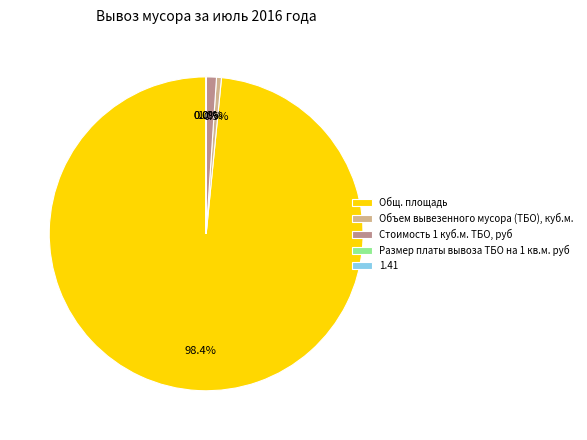

Combined, what portion of the pie is Стоимость 1 куб.м. ТБО, руб and Общ. площадь?

99.5%